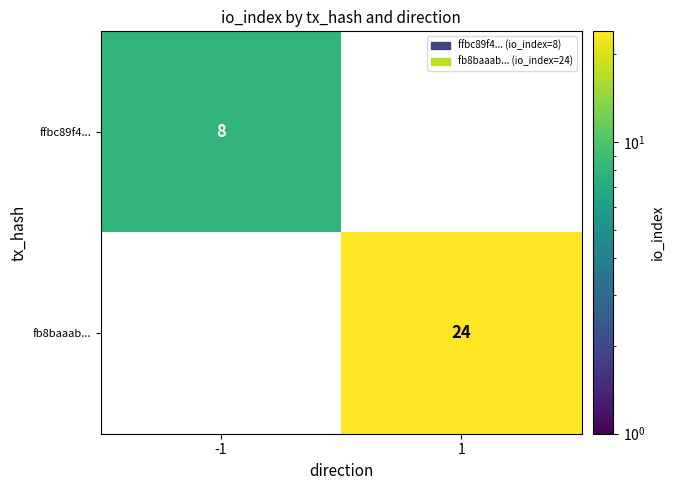

What is the minimum value shown in the chart?

8.0